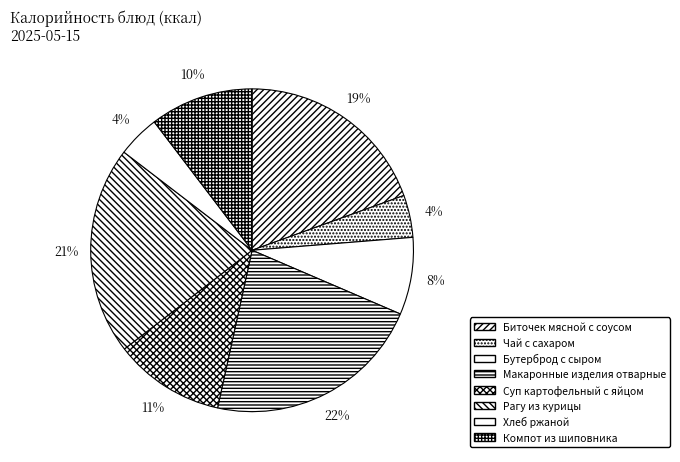

To the nearest percent, what is the difference between the largest and smallest slice percentages?

18%